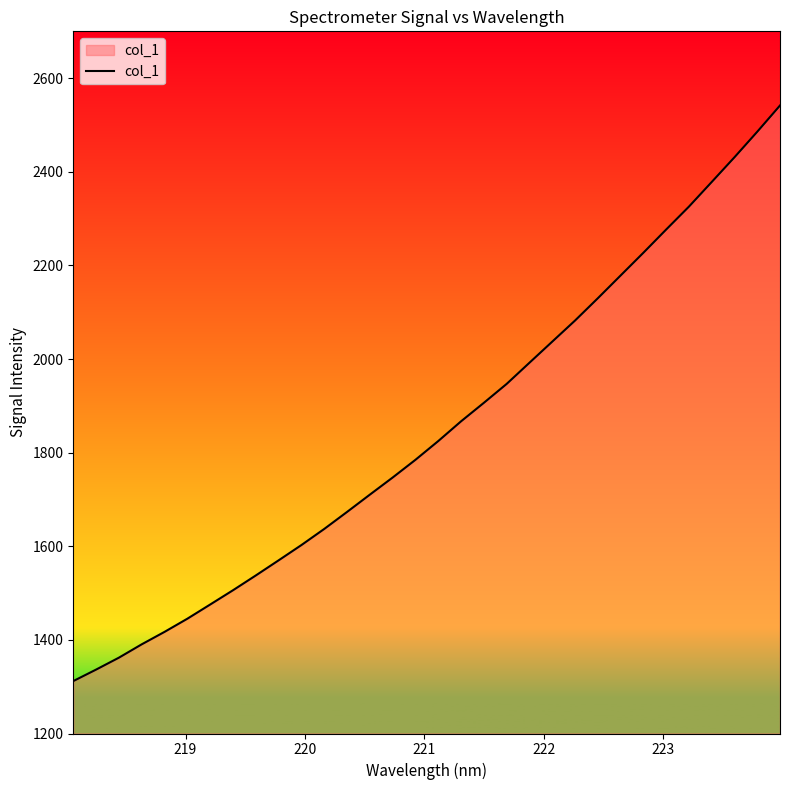

What is the average value?

1848.0